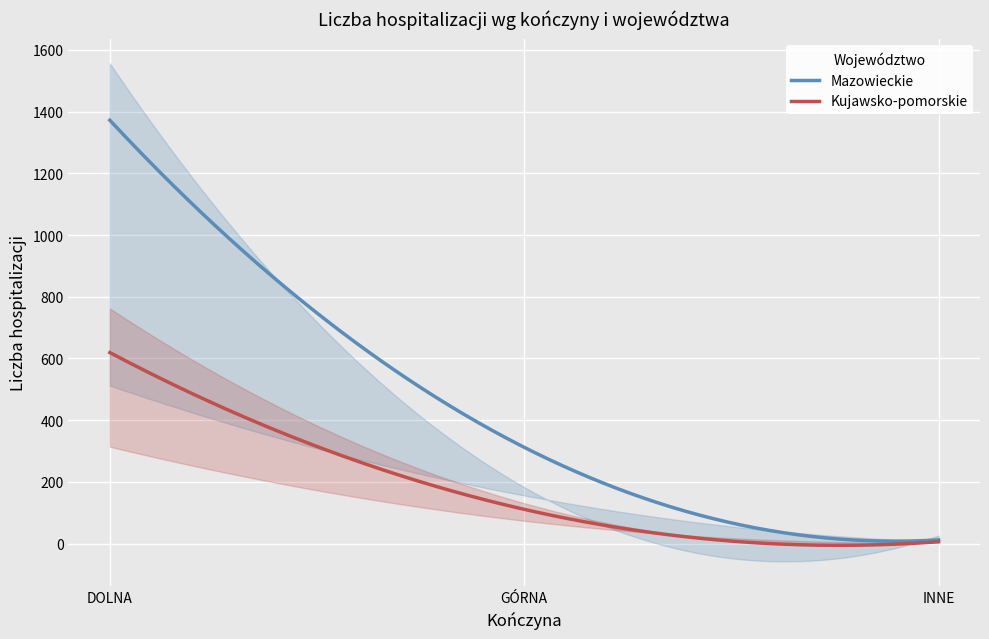

What is the maximum value for Kujawsko-pomorskie?

619.0